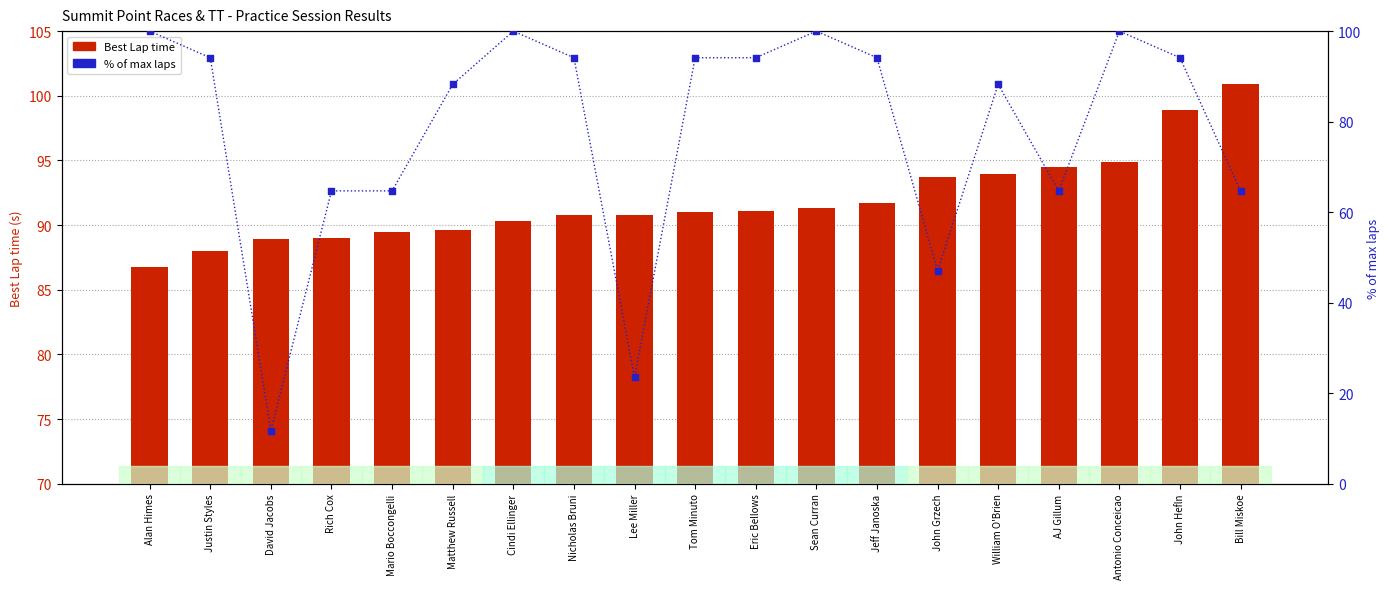

What is the total value across all series at David Jacobs?

100.7